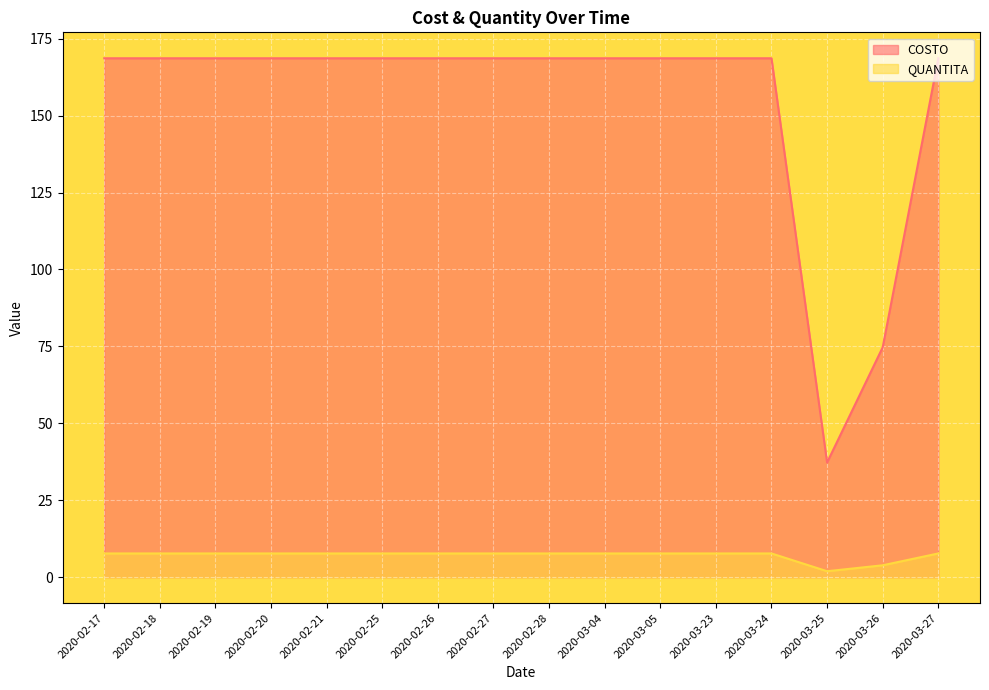

How many interior local valleys does the COSTO series have?

1